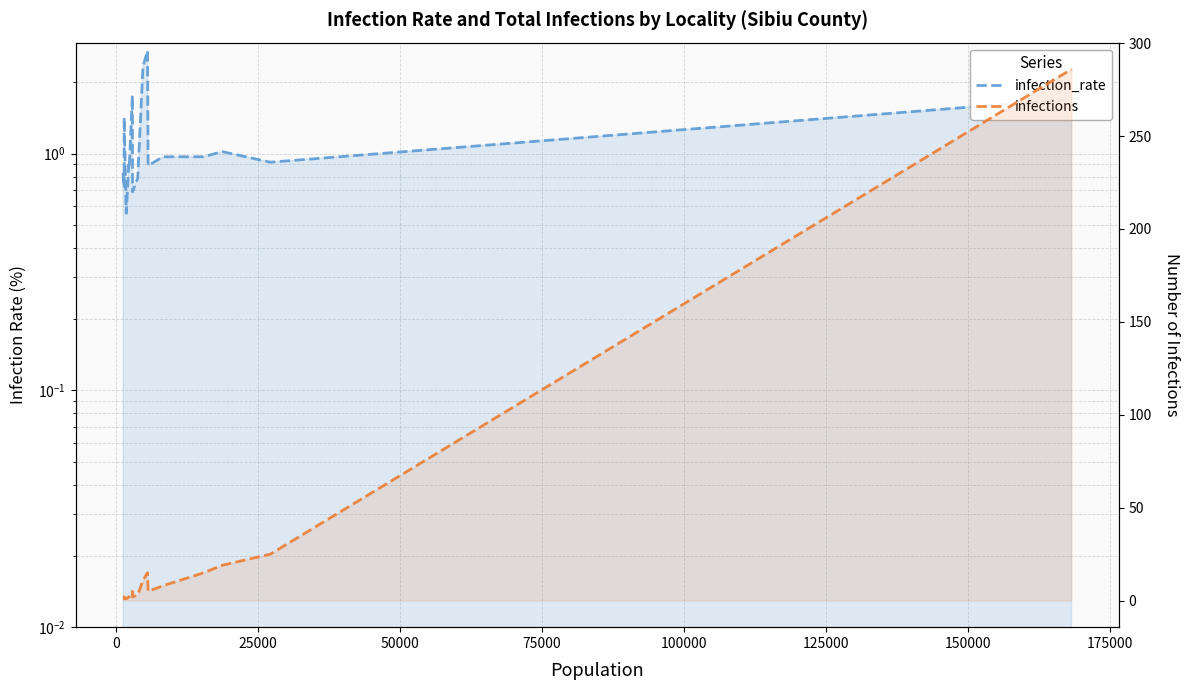

At how many categories does at least one series exceed 25?

1